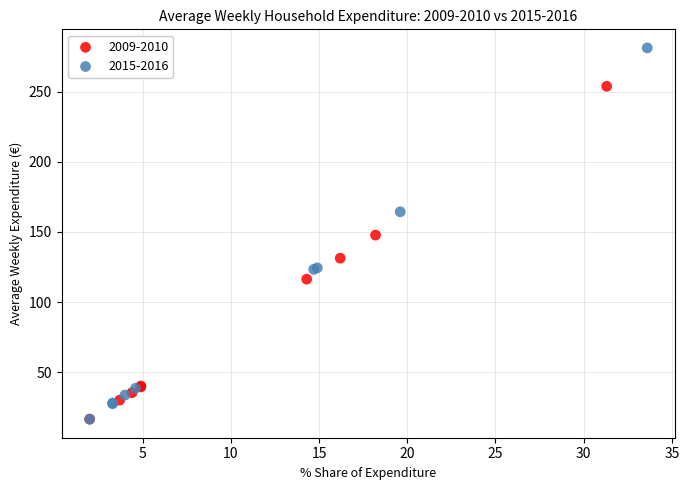

Which series has the largest Y range (max minus min)?

2015-2016